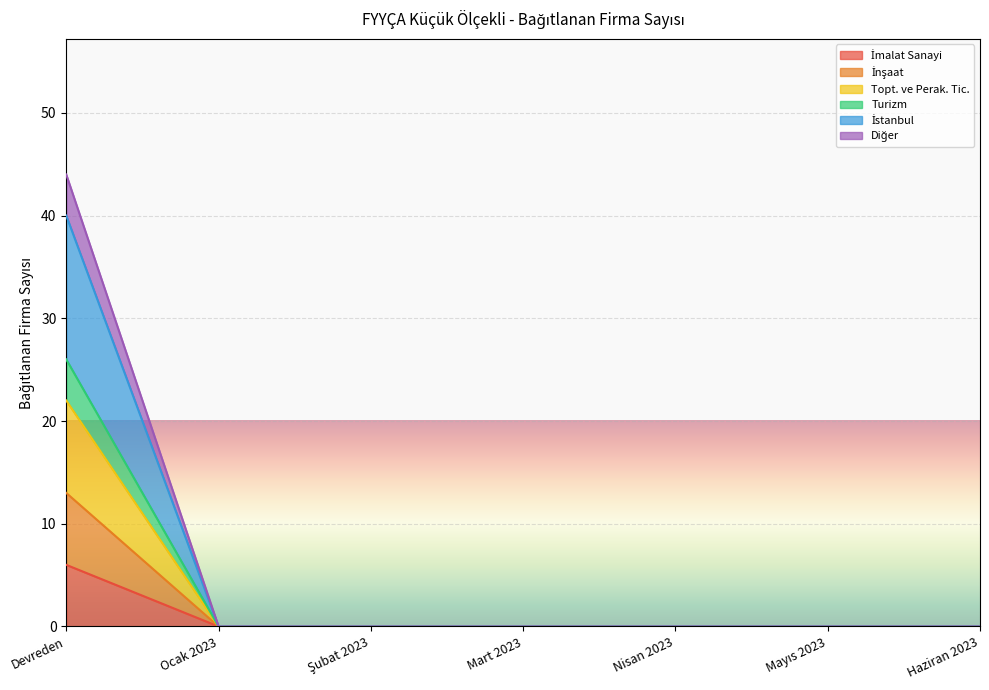

True or false: İstanbul and Turizm cross at least once.

False